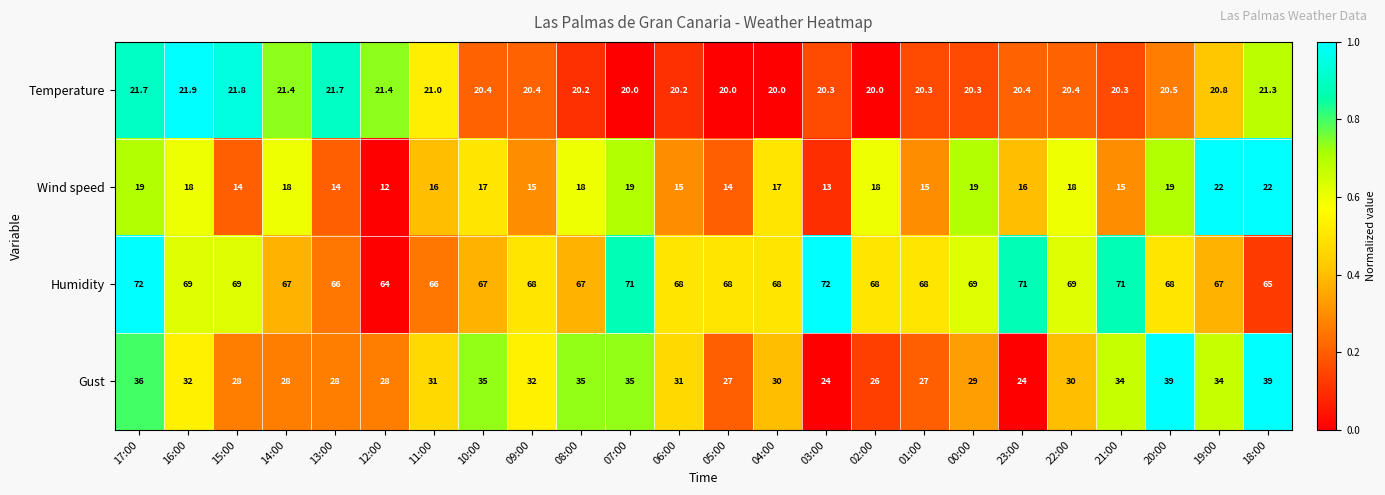

At which label does Humidity first exceed 68?

17:00